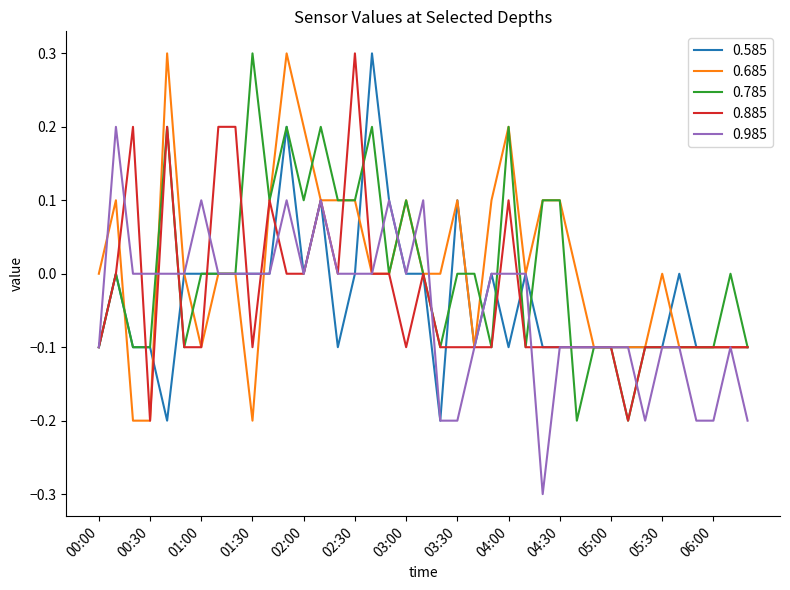

What is the maximum value for 0.685?

0.3